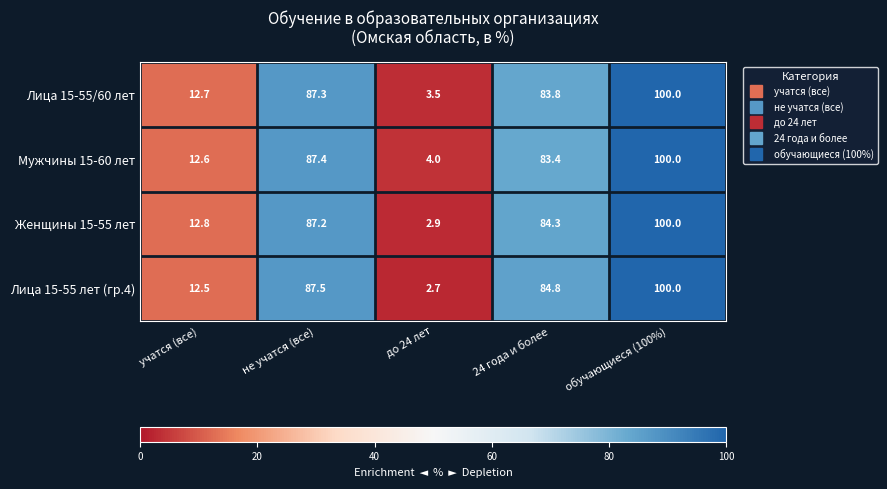

Which series has the largest total across all categories?

Лица 15-55 лет (гр.4)